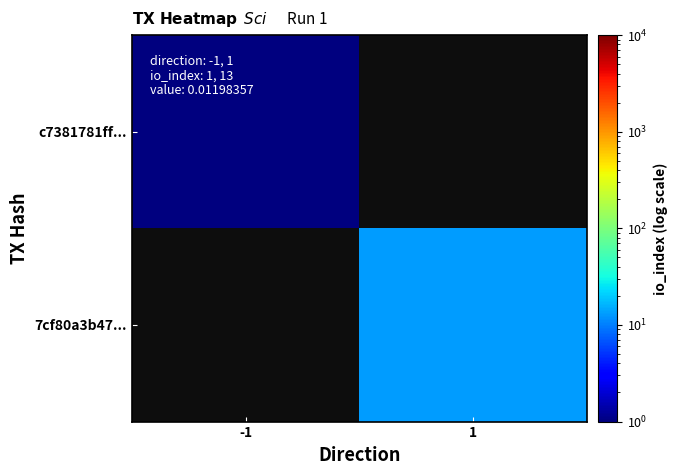

Which series has the largest range (max minus min)?

c7381781ff...